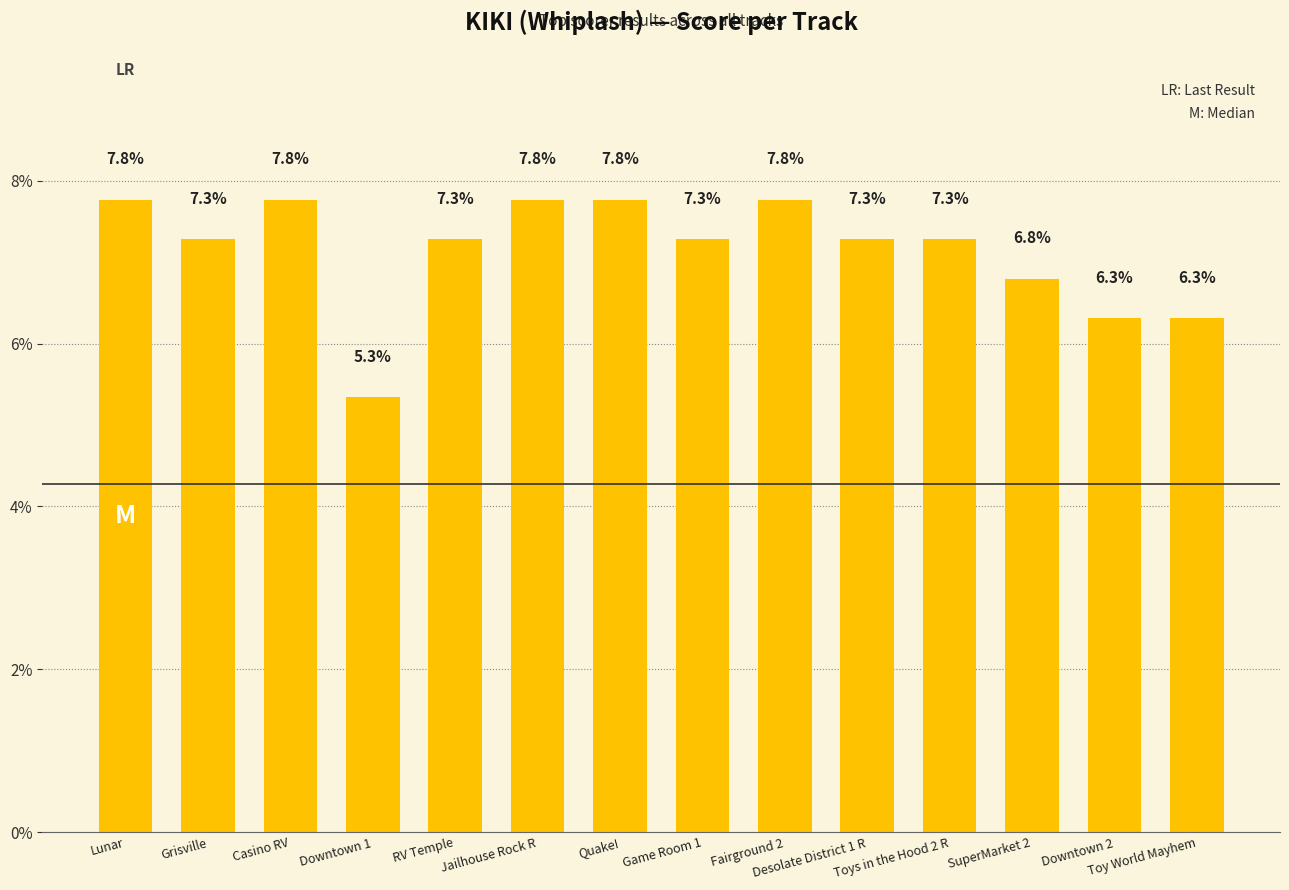

What is the maximum value shown in the chart?

7.8